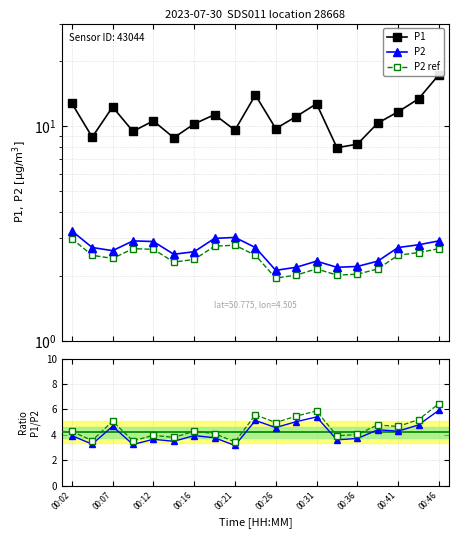

True or false: P1 has a value of 2.8 at 00:19.

False